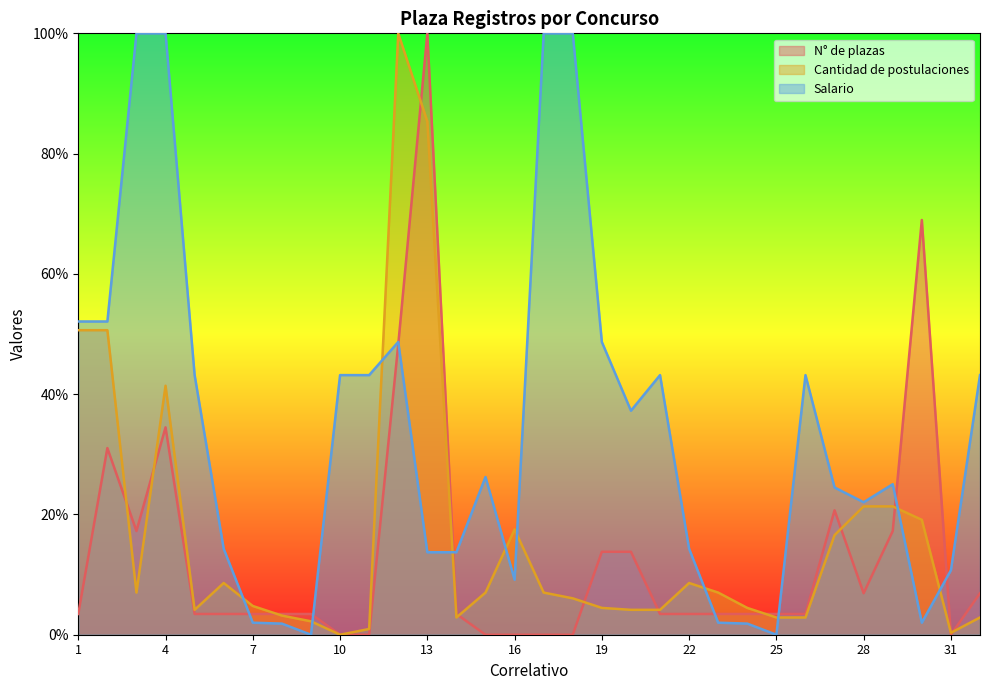

Reading left to right, list all the values displayed in this chart.

N° de plazas: 3.4	31.0	17.2	34.5	3.4	3.4	3.4	3.4	3.4	0.0	0.0	48.3	100.0	3.4	0.0	0.0	0.0	0.0	13.8	13.8	3.4	3.4	3.4	3.4	3.4	3.4	20.7	6.9	17.2	69.0	0.0	6.9
Cantidad de postulaciones: 50.6	50.6	7.0	41.4	4.1	8.6	4.8	3.2	2.2	0.0	1.0	100.0	85.4	2.9	7.0	17.5	7.0	6.1	4.5	4.1	4.1	8.6	7.0	4.5	2.9	2.9	16.6	21.3	21.3	19.1	0.3	2.9
Salario: 52.1	52.1	100.0	100.0	43.2	14.3	2.0	1.8	0.0	43.2	43.2	48.7	13.7	13.7	26.2	9.1	100.0	100.0	48.7	37.2	43.2	14.3	2.0	1.8	0.0	43.2	24.5	22.0	25.0	2.0	10.7	43.2